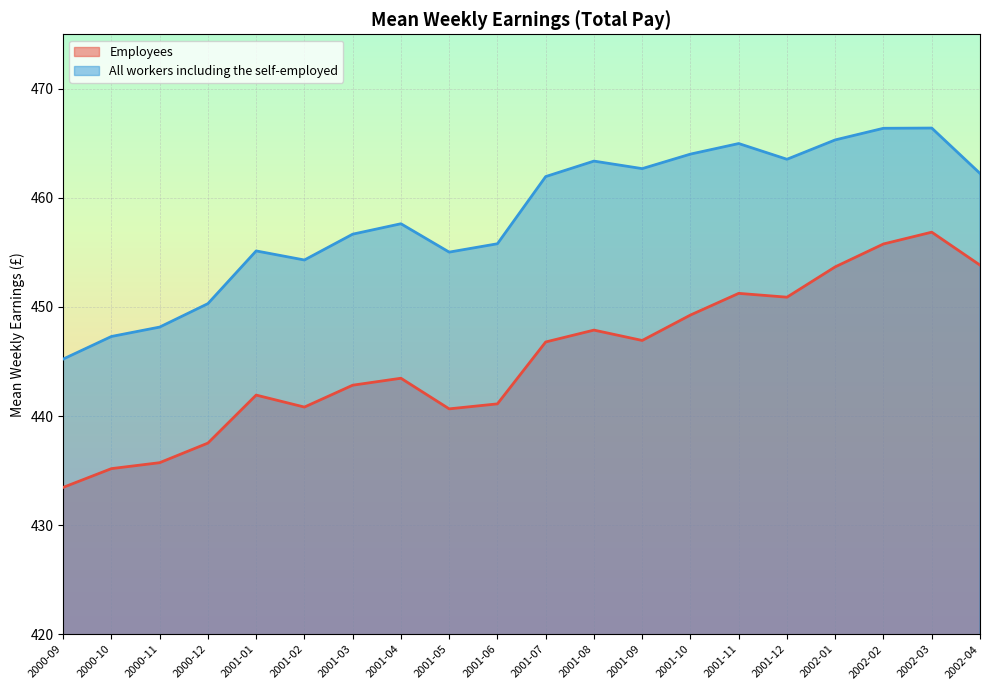

At which category is the sum across all series the highest?

2002-03